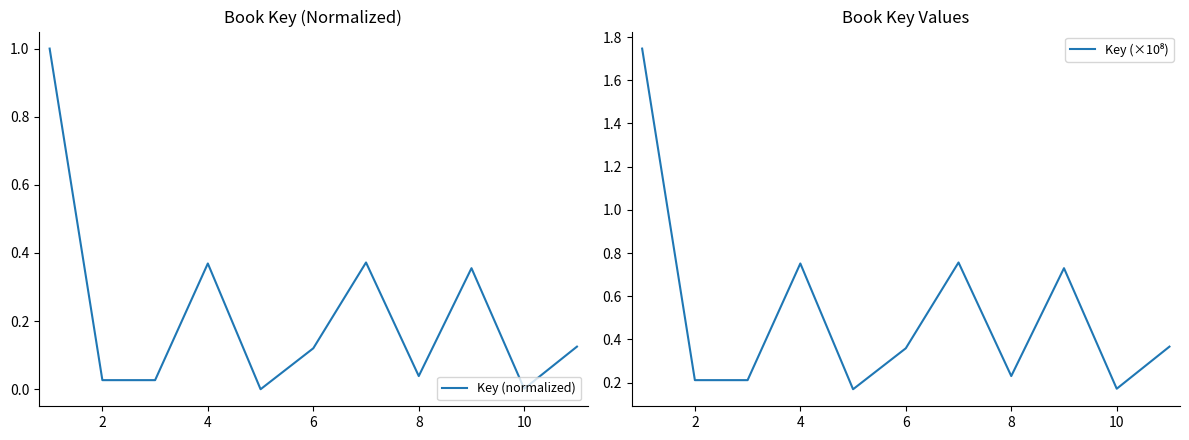

True or false: Key (normalized) and Key (×10⁸) cross at least once.

False